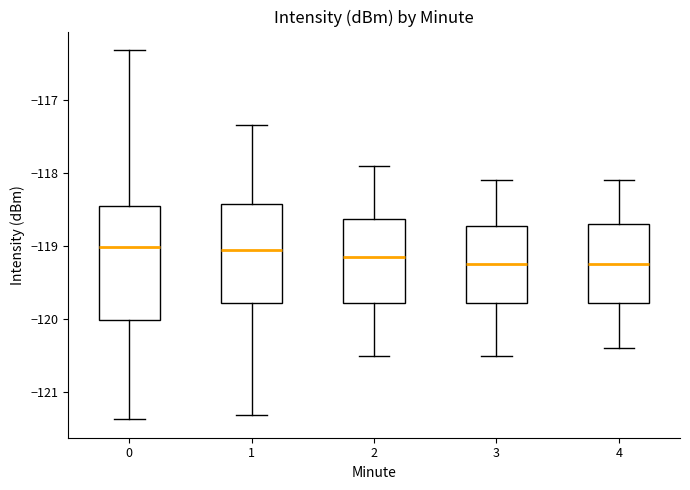

Reading left to right, read every box against the y-axis: the position of its median line, the range the box covers, and the ends of its whiskers. The values are not printed on the chart, so give them approximately, as read against the axis.

0: median -119.0, box -120.0 to -118.5, whiskers -121.4 to -116.3
1: median -119.0, box -119.8 to -118.4, whiskers -121.3 to -117.3
2: median -119.1, box -119.8 to -118.6, whiskers -120.5 to -117.9
3: median -119.2, box -119.8 to -118.7, whiskers -120.5 to -118.1
4: median -119.2, box -119.8 to -118.7, whiskers -120.4 to -118.1